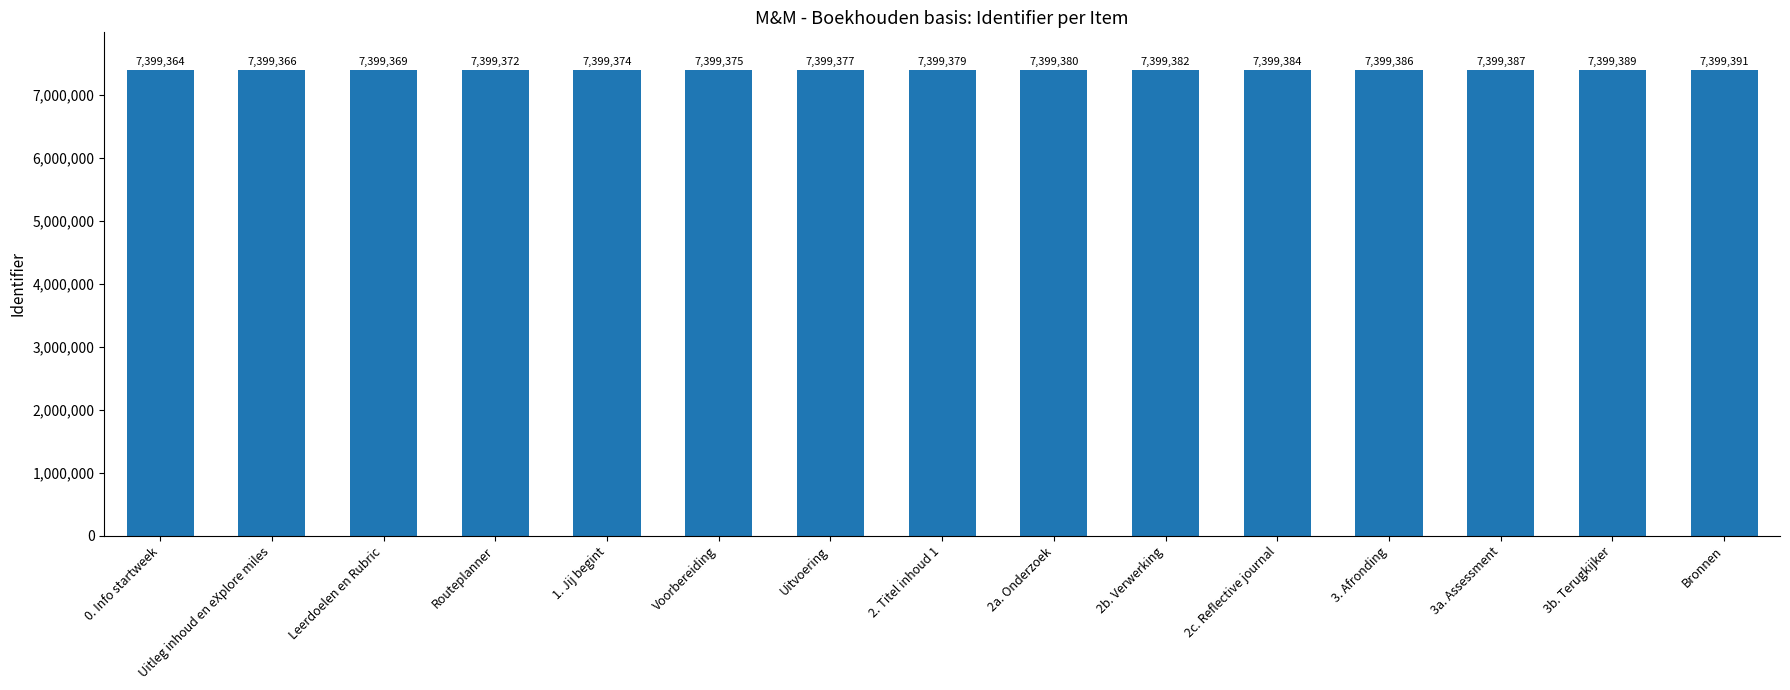

Reading right to left, list all the values displayed in this chart.

Bronnen=7399391	3b. Terugkijker=7399389	3a. Assessment=7399387	3. Afronding=7399386	2c. Reflective journal=7399384	2b. Verwerking=7399382	2a. Onderzoek=7399380	2. Titel inhoud 1=7399379	Uitvoering=7399377	Voorbereiding=7399375	1. Jij begint=7399374	Routeplanner=7399372	Leerdoelen en Rubric=7399369	Uitleg inhoud en eXplore miles=7399366	0. Info startweek=7399364